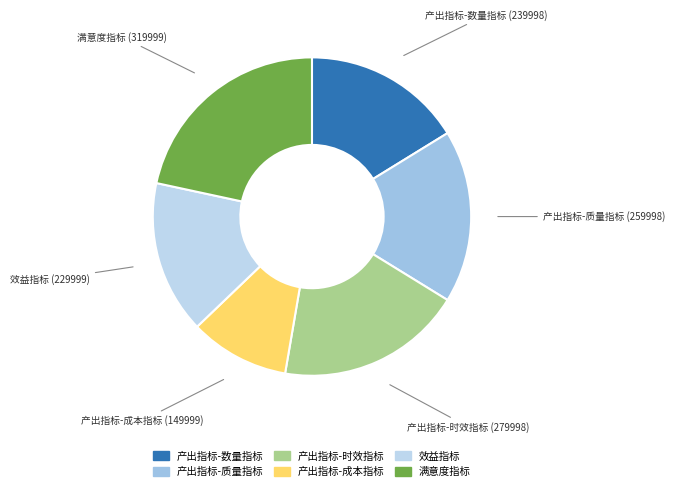

How many segments does this pie chart have?

6